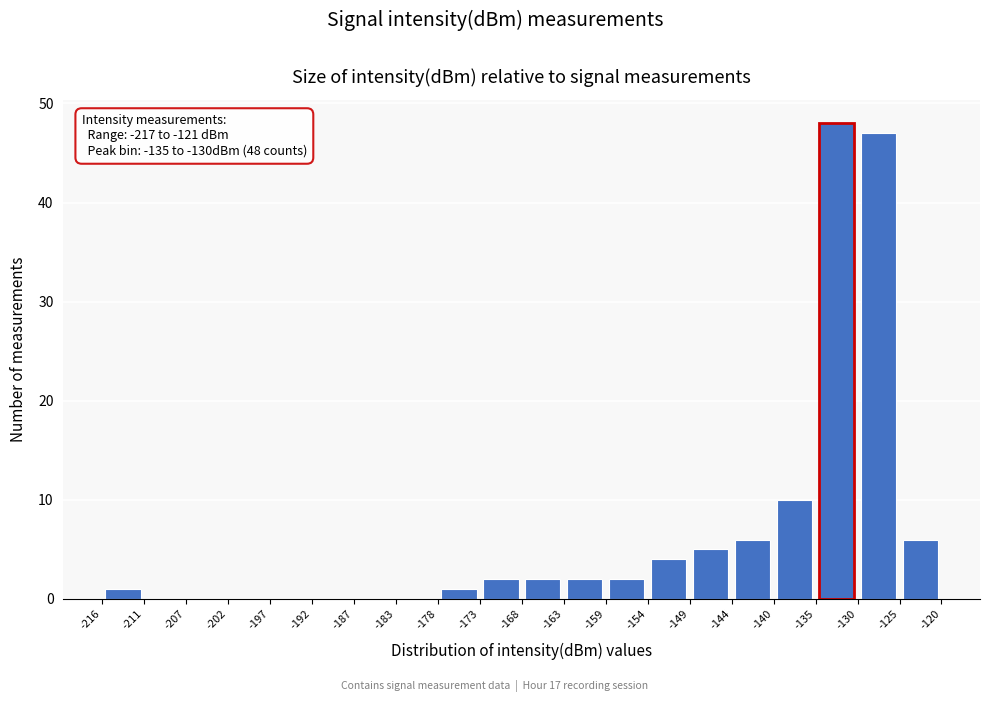

Which range on the x-axis has the tallest bar?

-135 to -130